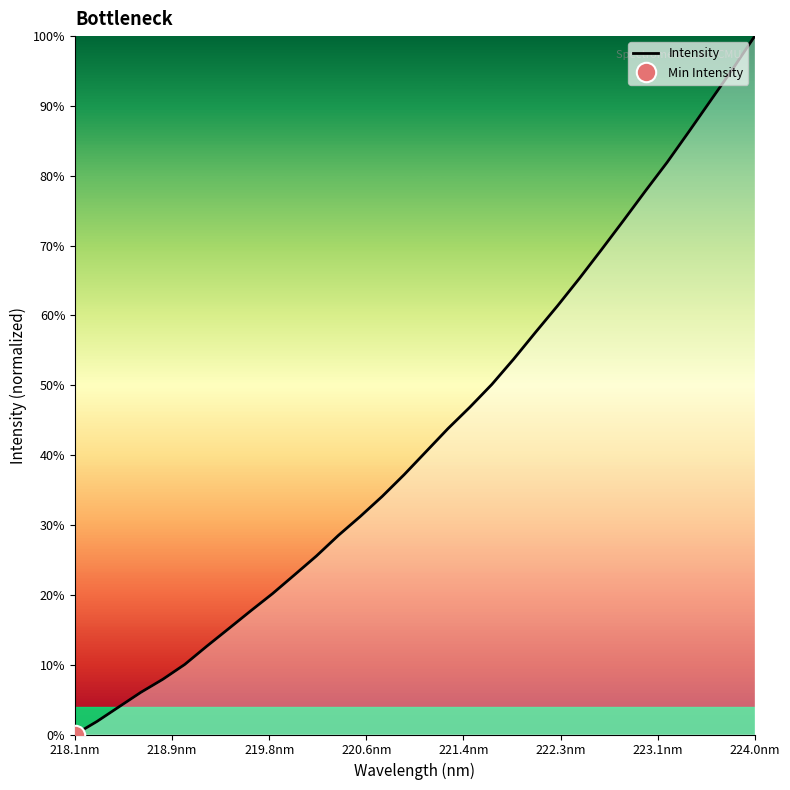

Which category has the lowest value across all series?

218.1nm